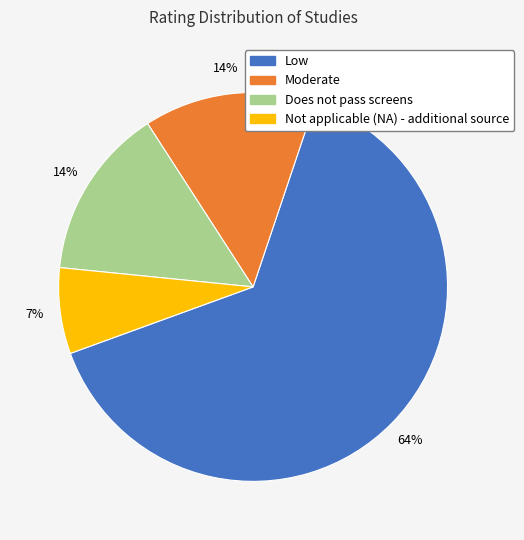

Combined, do Not applicable (NA) - additional source and Low account for over 50%?

Yes